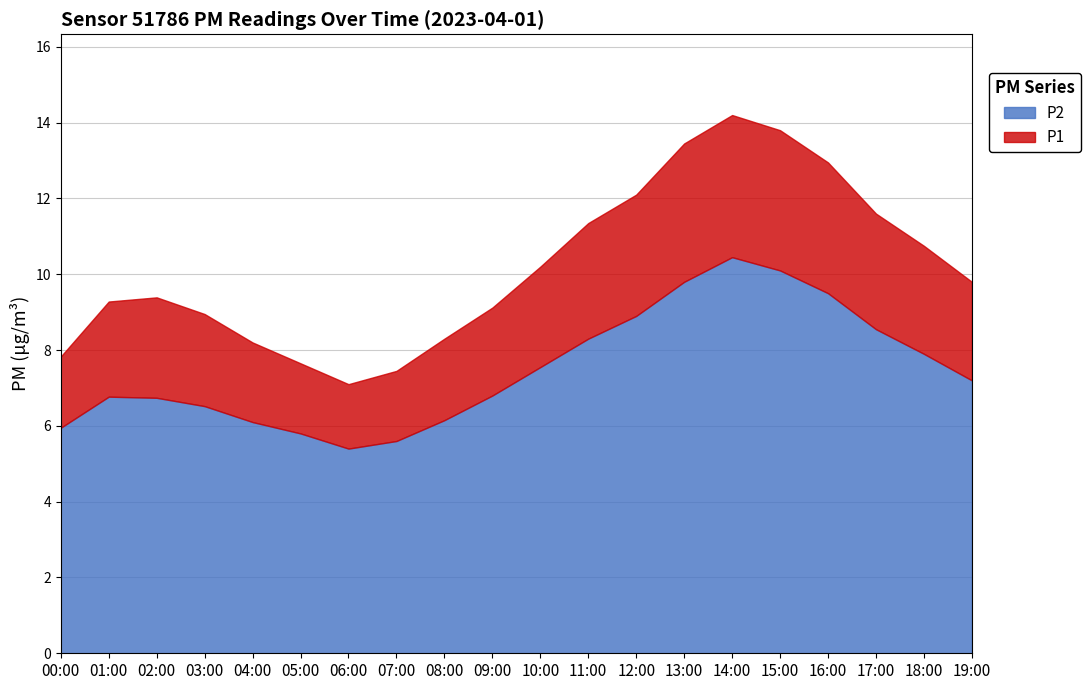

Which series changed the most between 03:00 and 05:00?

P1